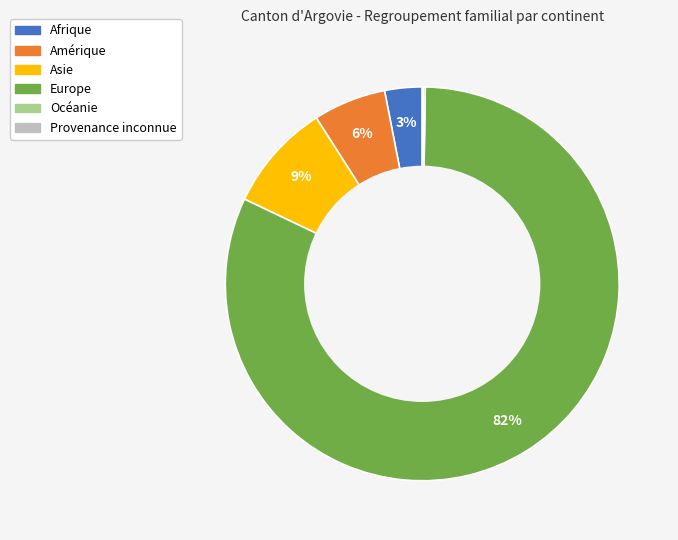

The Amérique slice represents 6% of the pie. True or false?

True